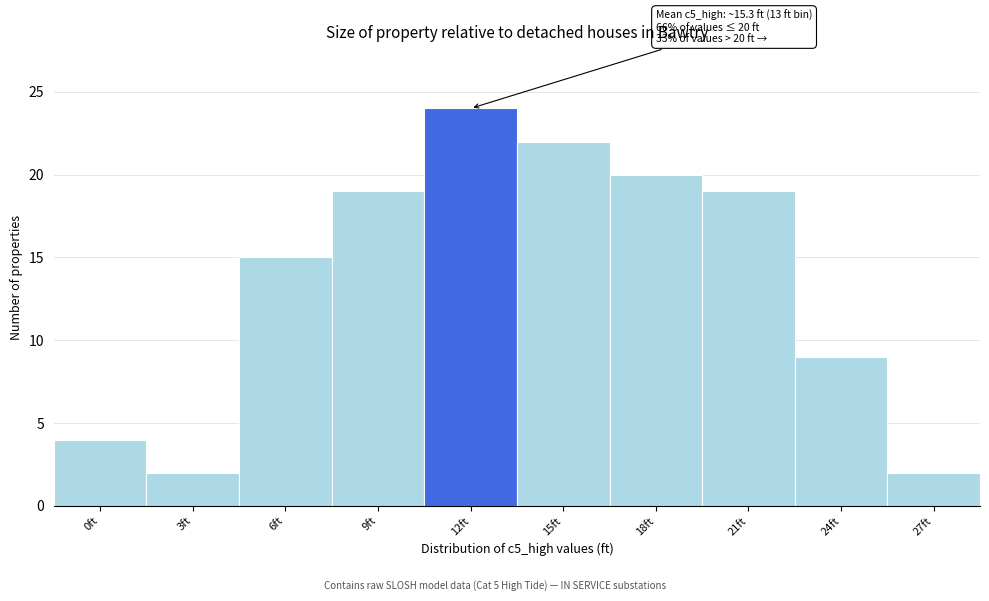

Reading left to right, transcribe all the data shown in this chart.

0ft=4	3ft=2	6ft=15	9ft=19	12ft=24	15ft=22	18ft=20	21ft=19	24ft=9	27ft=2